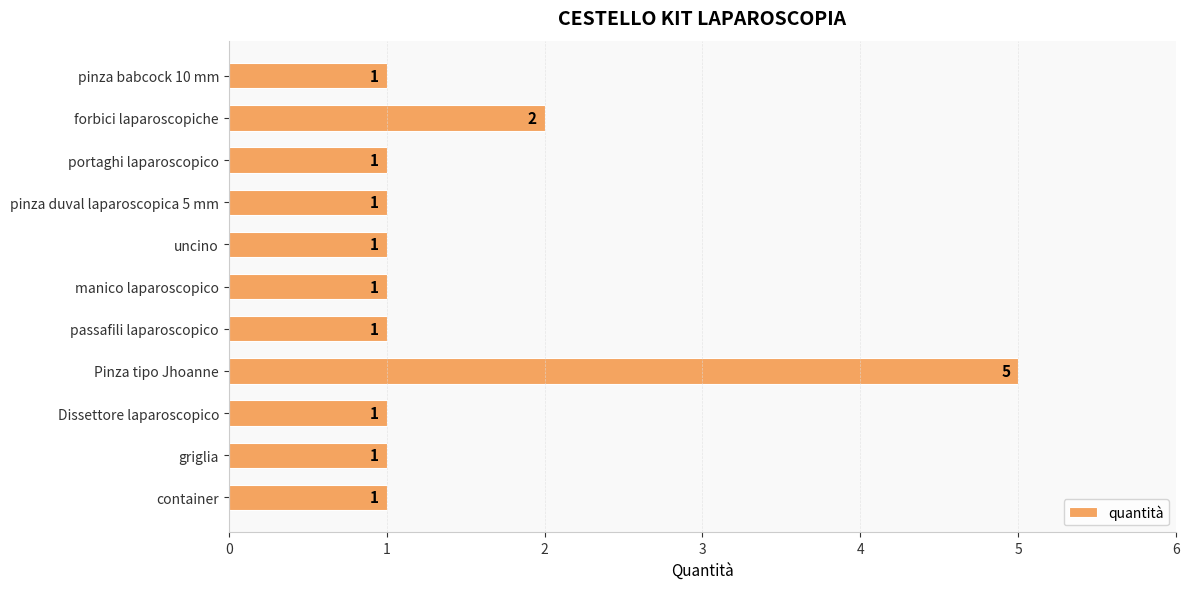

Between Pinza tipo Jhoanne and passafili laparoscopico, which is larger?

Pinza tipo Jhoanne